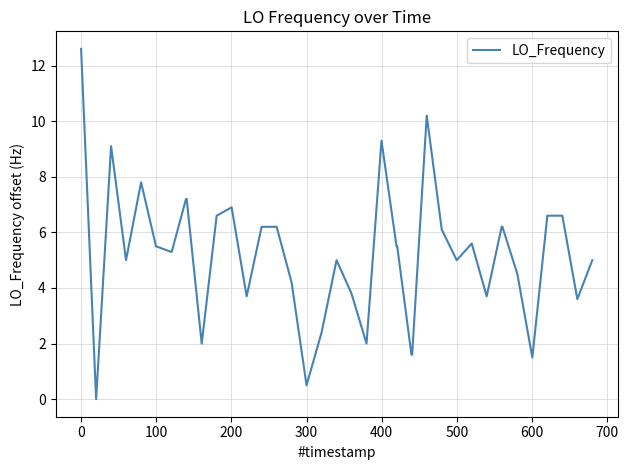

How many lines are shown in the chart?

1